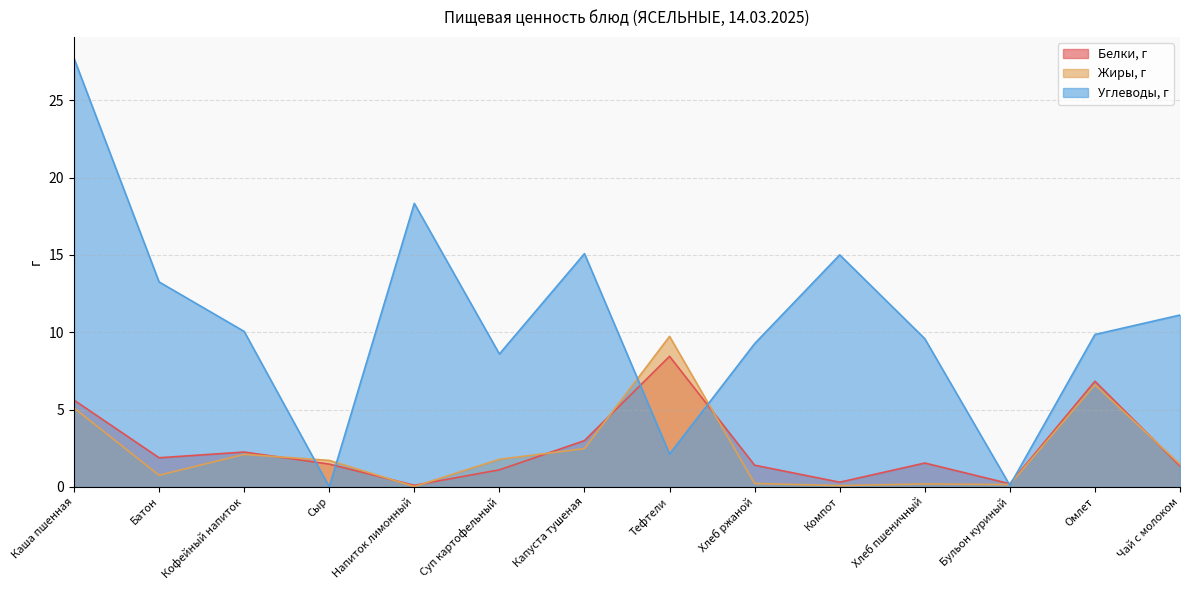

List the series in order of their peak value, highest first.

Углеводы, г, Жиры, г, Белки, г